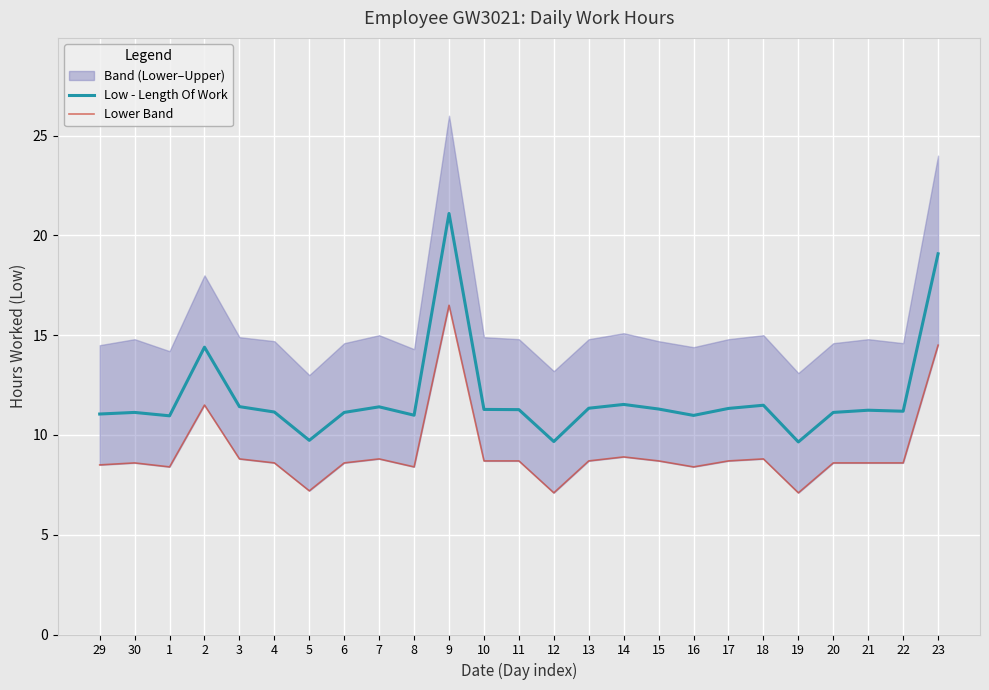

What is the minimum value shown in the chart?

7.1